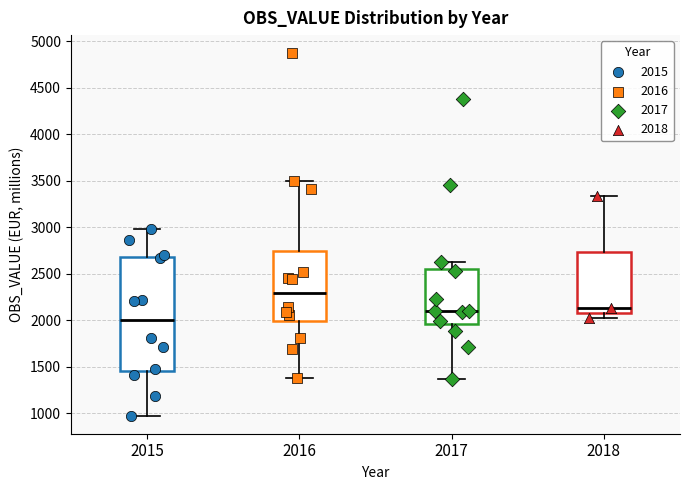

Reading left to right, read every box against the y-axis: the position of its median line, the range the box covers, and the ends of its whiskers. The values are not printed on the chart, so give them approximately, as read against the axis.

2015: median 2000, box 1450 to 2700, whiskers 950 to 3000
2016: median 2300, box 2000 to 2750, whiskers 1400 to 3500
2017: median 2100, box 1950 to 2550, whiskers 1350 to 2650
2018: median 2150, box 2050 to 2750, whiskers 2000 to 3350